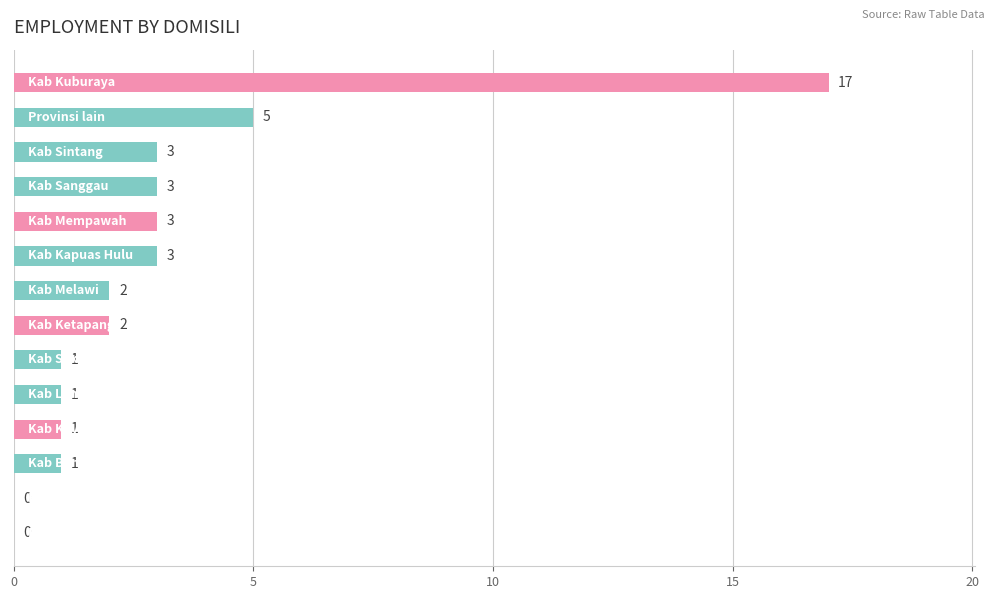

What is the sum of all values?

42